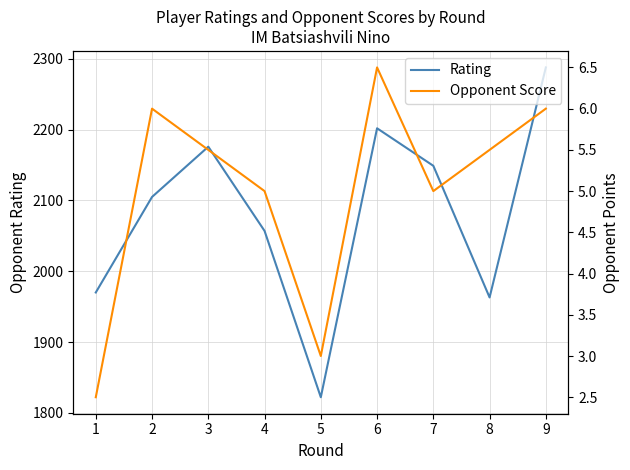

What is the average value of the Opponent Score series?

5.0